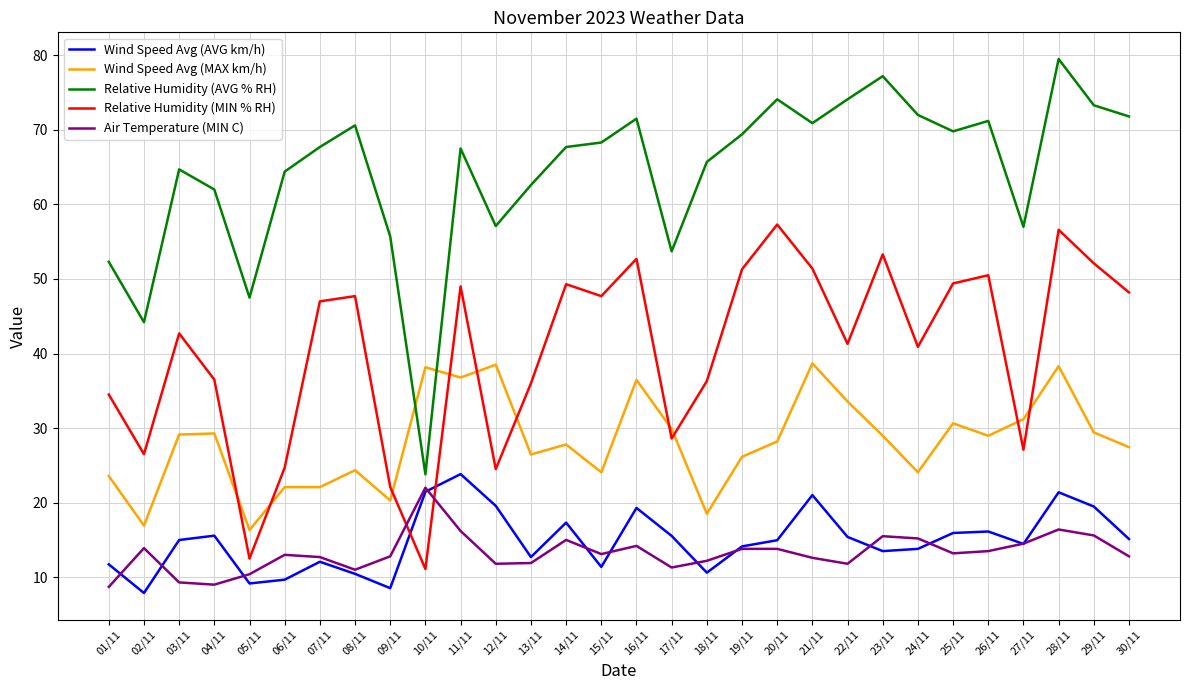

What is the difference between the second highest and minimum values in the Air Temperature (MIN C) series?

7.7